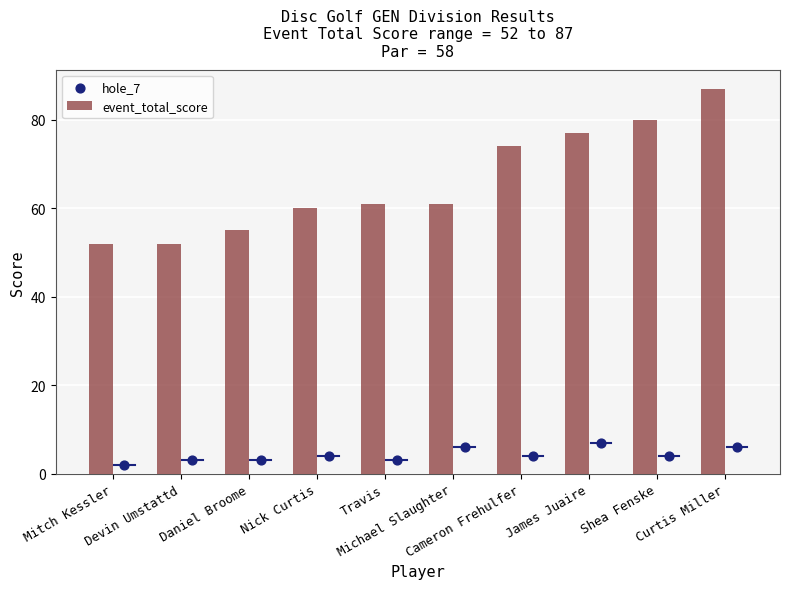

Which series has the largest total across all categories?

event_total_score